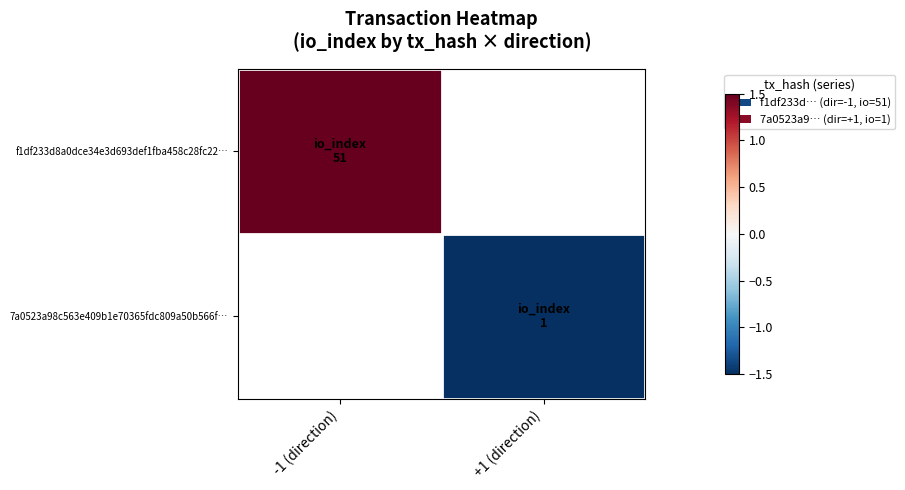

How many distinct data groups are displayed?

2